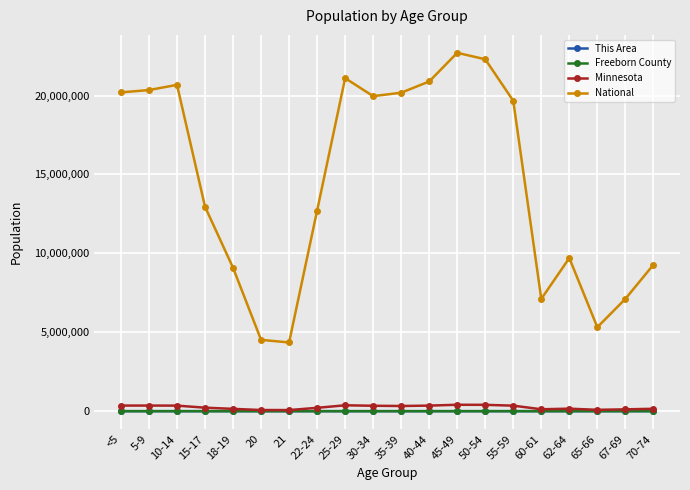

What is the difference between the highest and lowest values at 25-29?

21101839